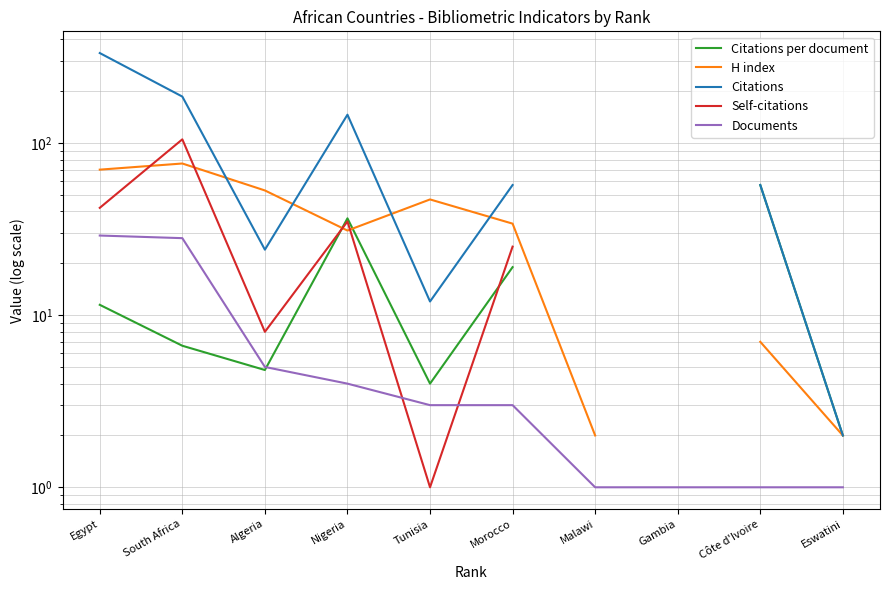

What is the label of the 9th point from the left?

Côte d'Ivoire